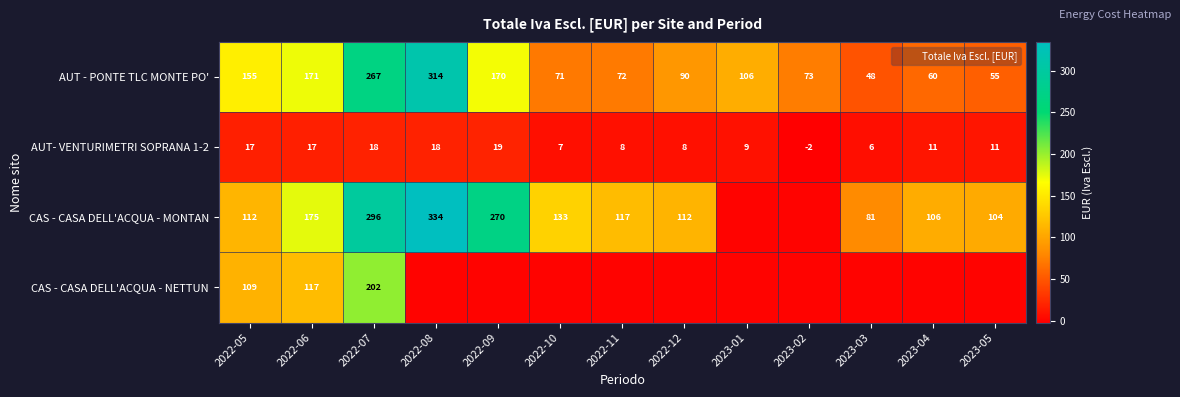

What is the difference between the second highest and second lowest values in the AUT- VENTURIMETRI SOPRANA 1-2 series?

12